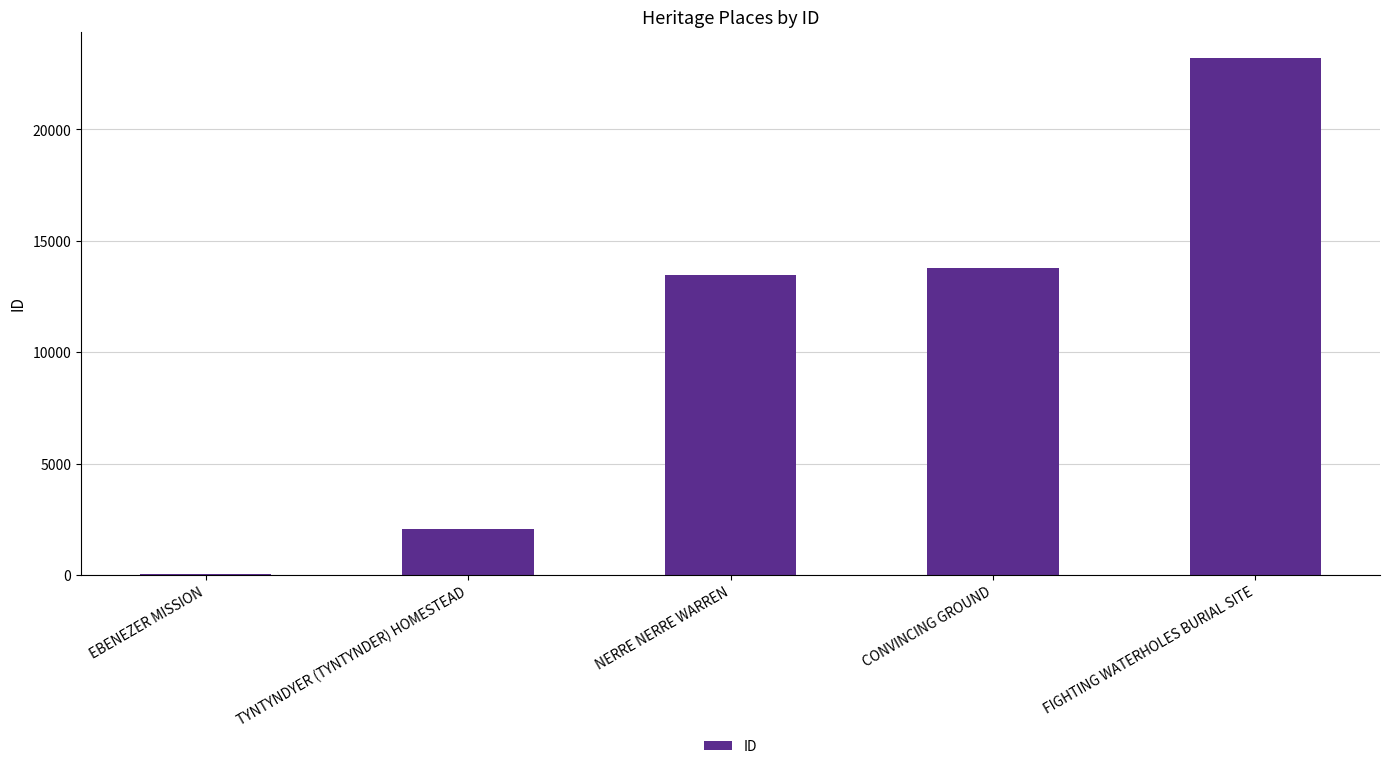

Are the bars horizontal?

No